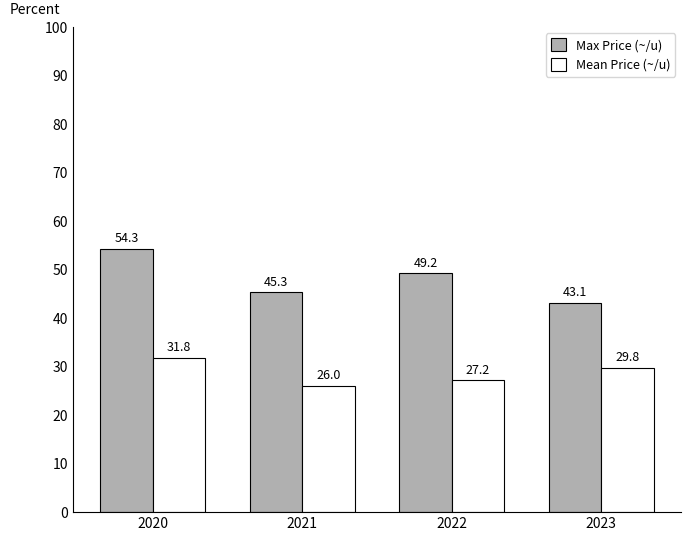

At which category is the sum across all series the highest?

2020